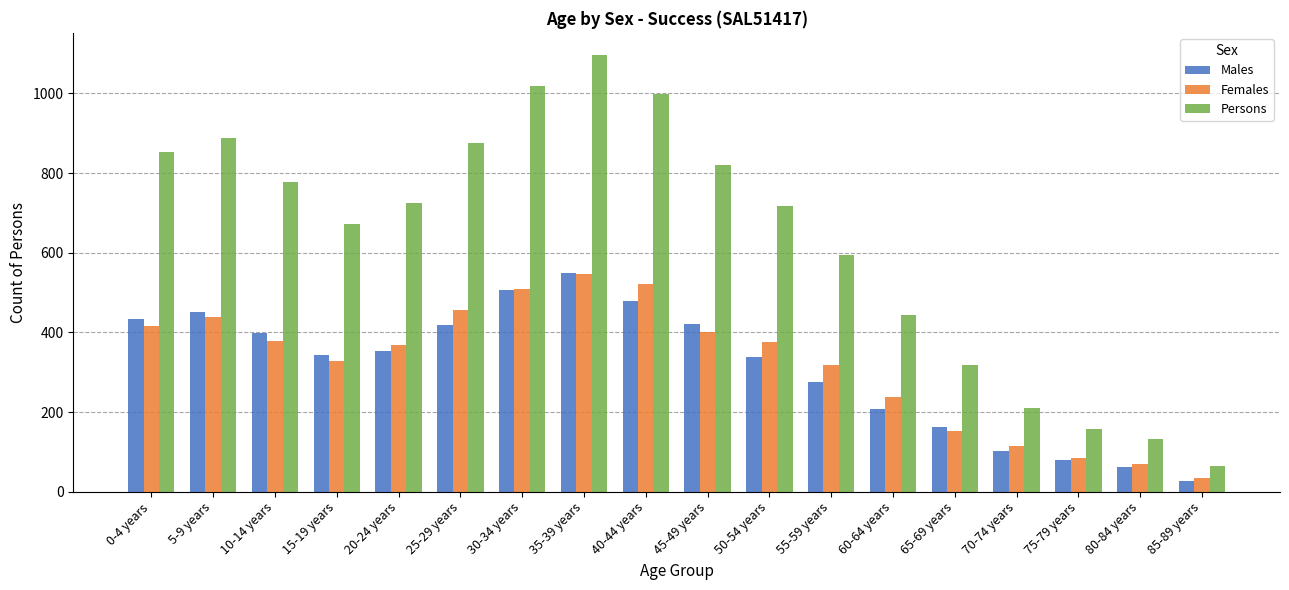

How many groups of bars are there?

18